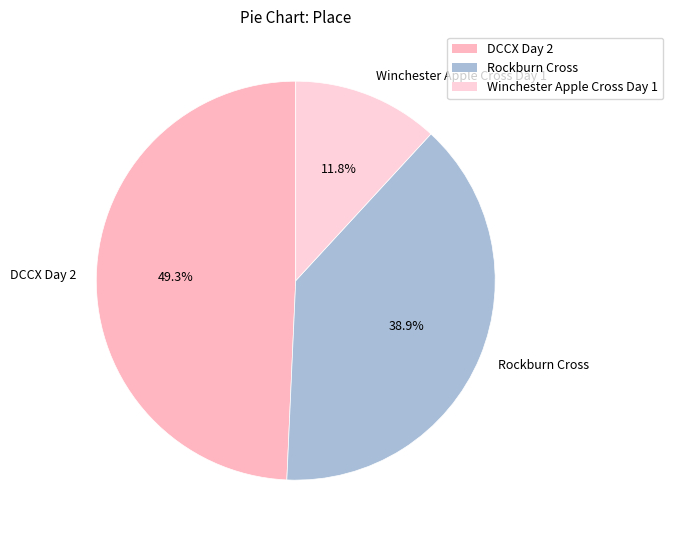

What percentage is the Winchester Apple Cross Day 1 slice, to the nearest percent?

12%